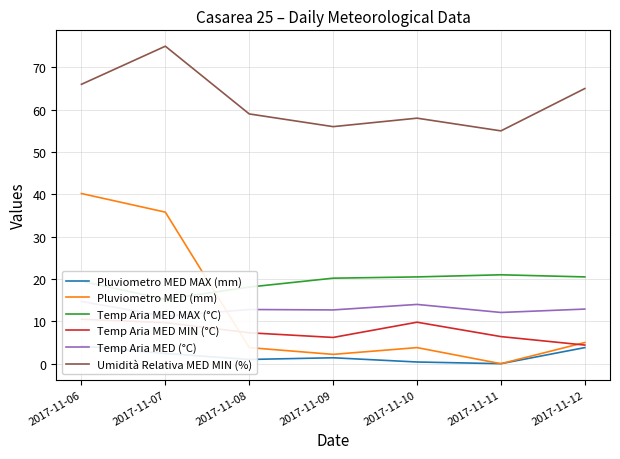

Rank the series at 2017-11-11 from highest to lowest value.

Umidità Relativa MED MIN (%), Temp Aria MED MAX (°C), Temp Aria MED (°C), Temp Aria MED MIN (°C), Pluviometro MED MAX (mm), Pluviometro MED (mm)